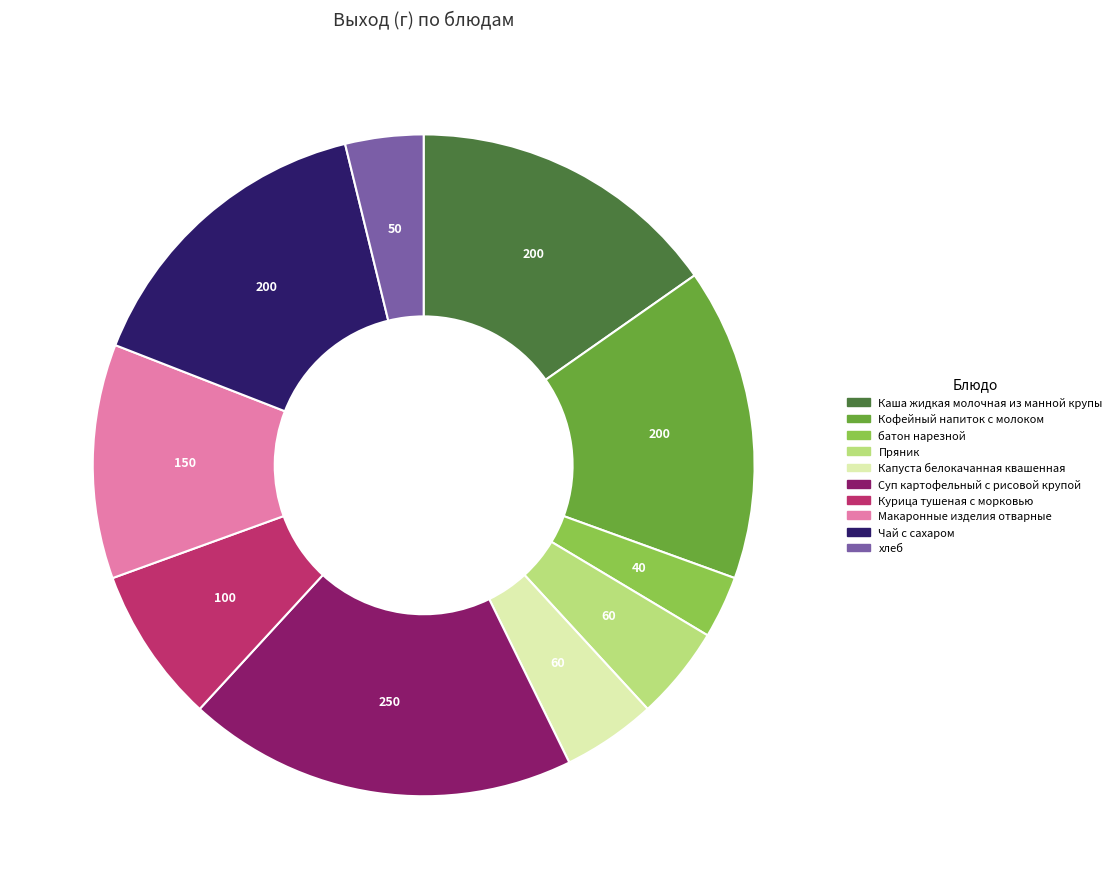

Between Курица тушеная с морковью and Пряник, which is larger?

Курица тушеная с морковью